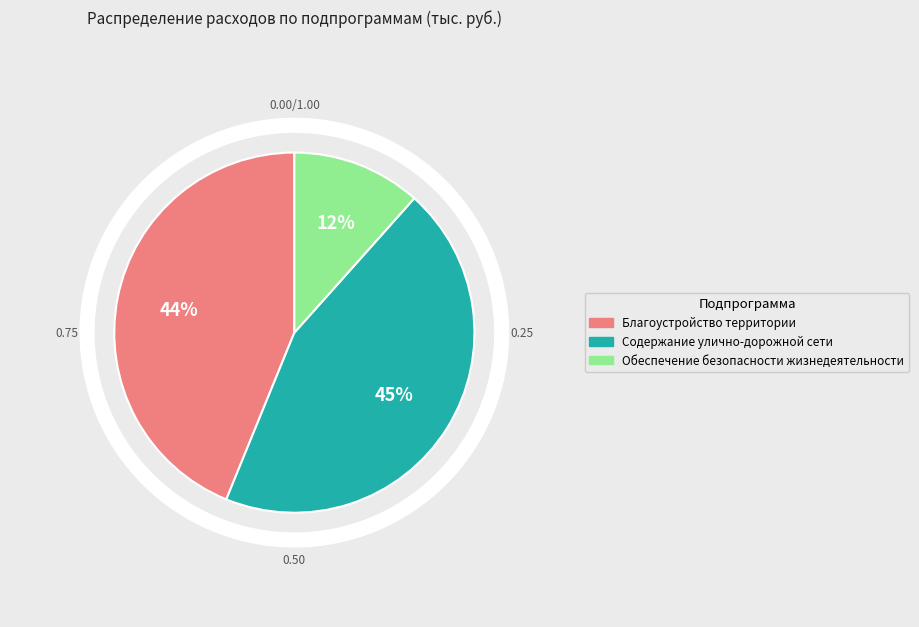

Does Содержание улично-дорожной сети account for over 50% of the chart?

No